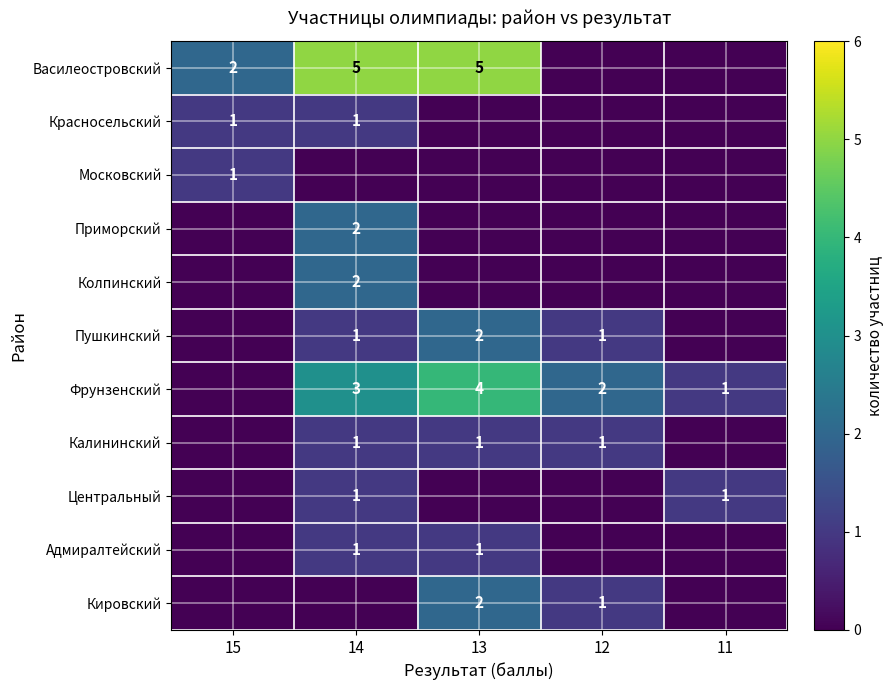

Which has a higher value, 11 or 12?

11